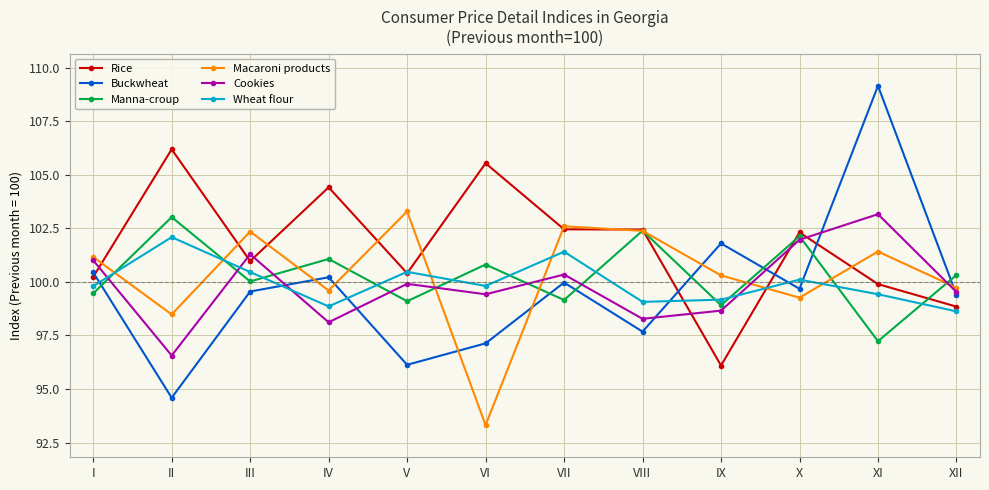

What is the value of the Cookies point at the 3rd from the left?

101.3